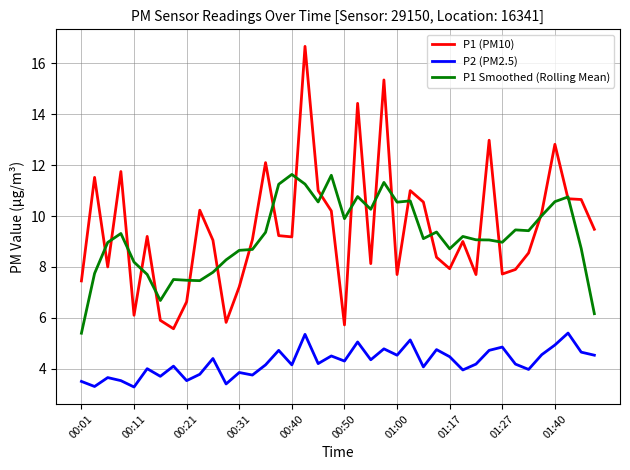

Which series has the widest spread of values?

P1 (PM10)